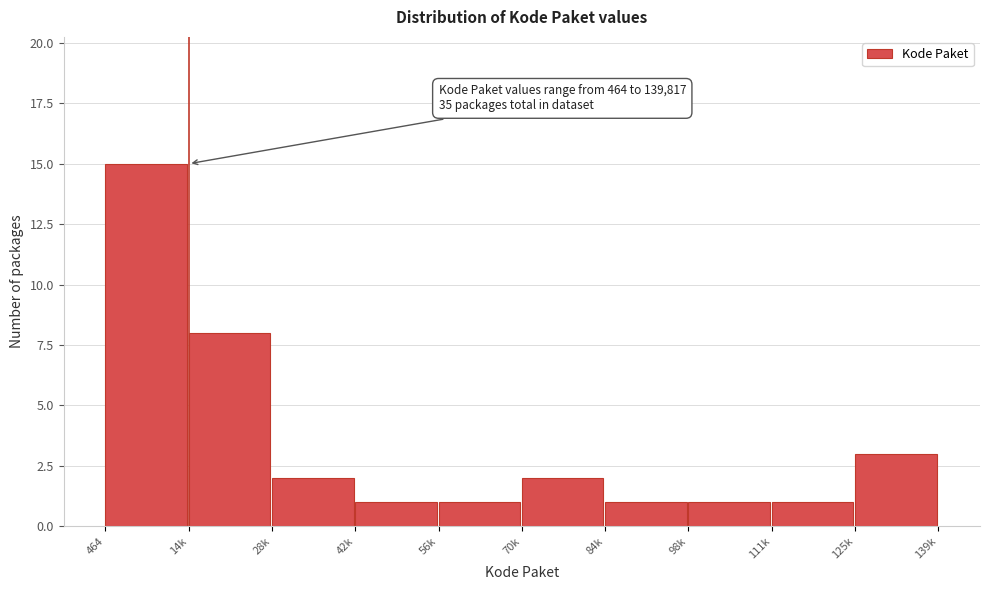

Reading left to right, what are all the values shown in this chart?

464=15	14k=8	28k=2	42k=1	56k=1	70k=2	84k=1	98k=1	111k=1	125k=3